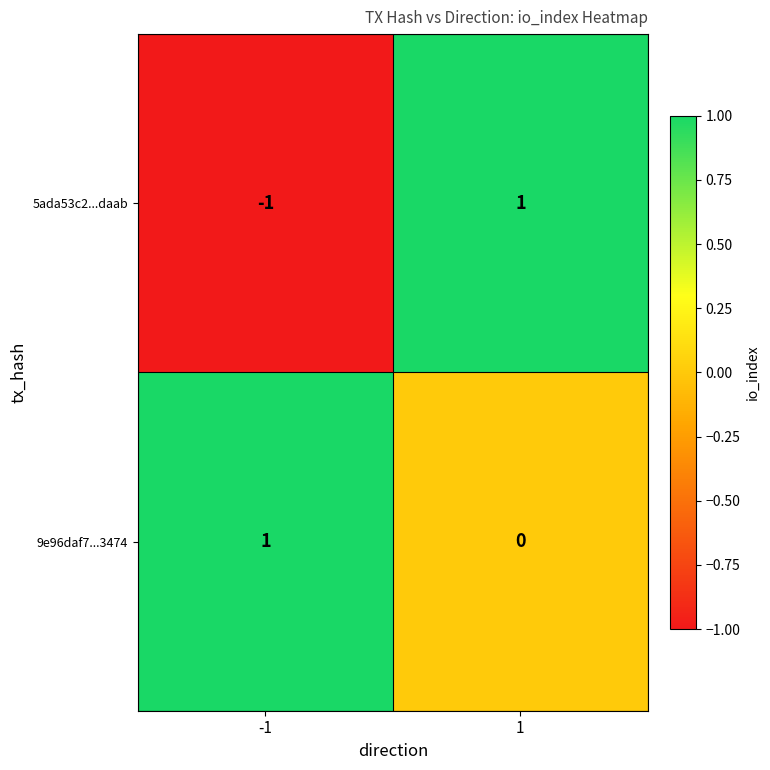

Which series has the widest spread of values?

5ada53c2...daab